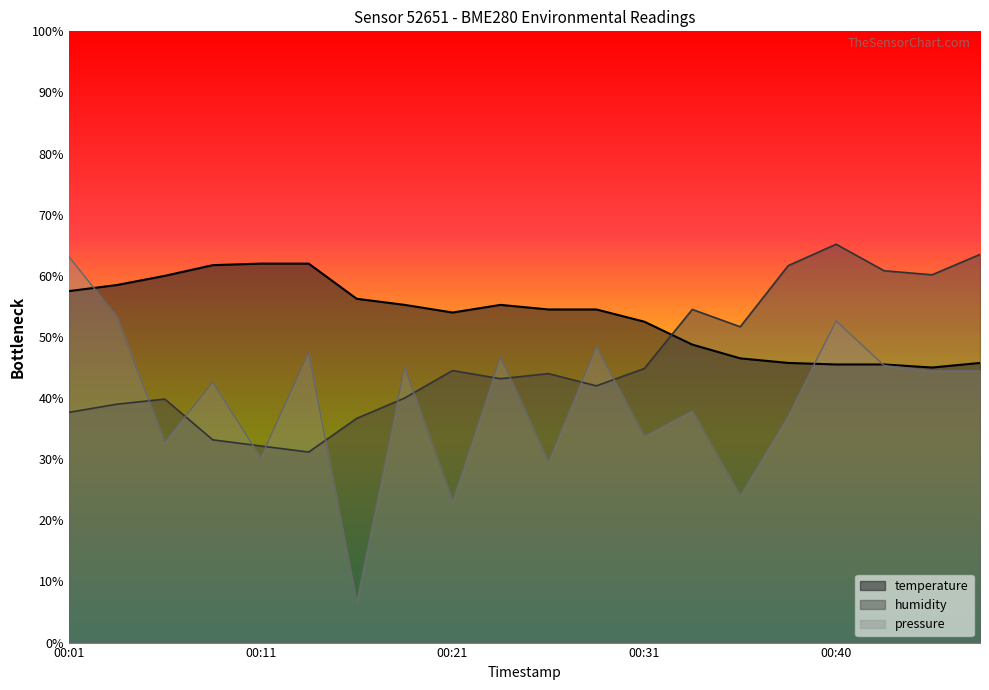

Read the pressure value at 00:31.

33.8